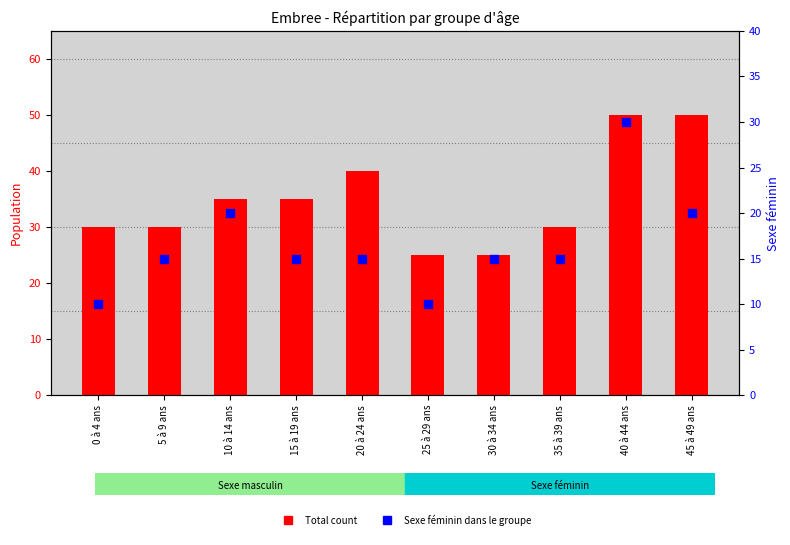

At how many categories does at least one series exceed 41?

2